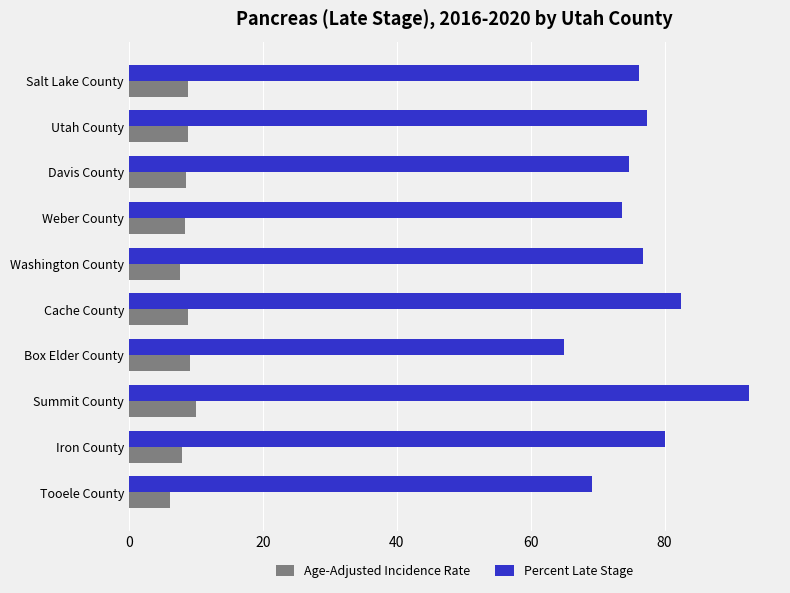

What are all the series names shown in the legend?

Age-Adjusted Incidence Rate, Percent Late Stage